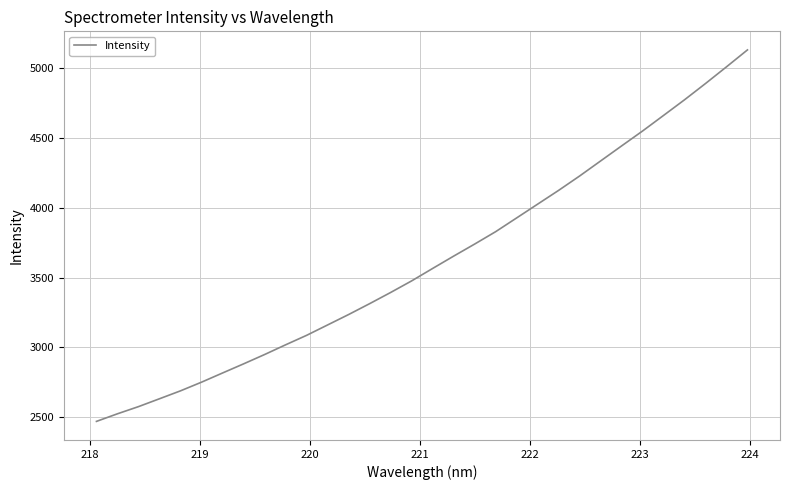

What is the smallest value displayed?

2469.8